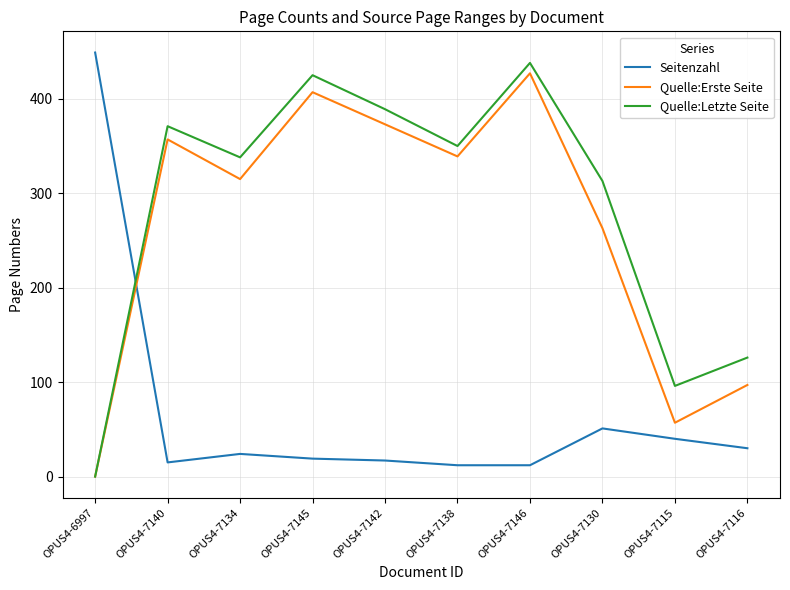

Where is Quelle:Letzte Seite nearest to the value 219?

OPUS4-7116